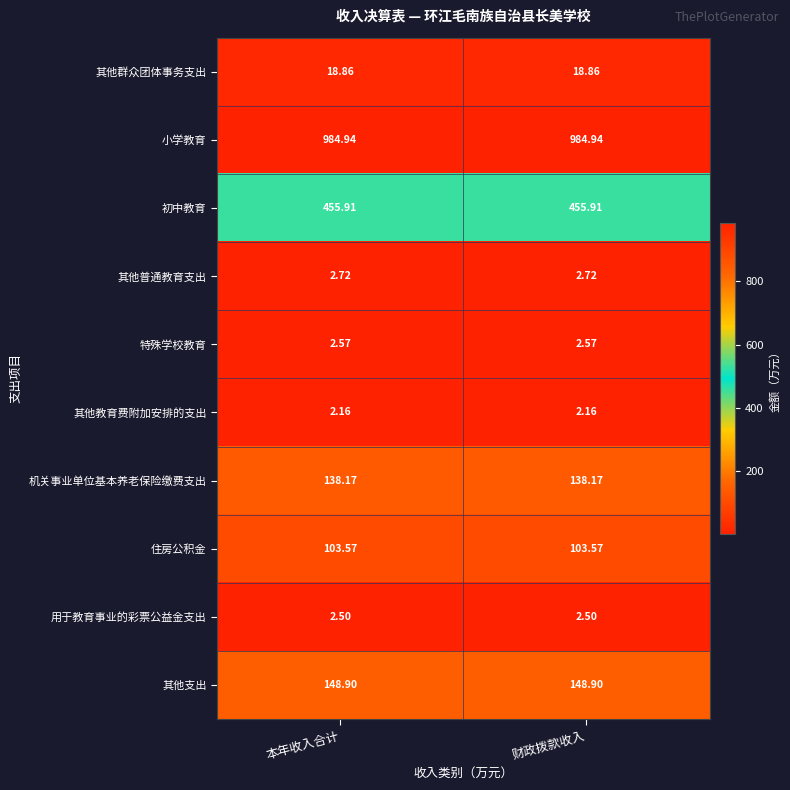

Rank the series at 财政拨款收入 from lowest to highest value.

其他教育费附加安排的支出, 用于教育事业的彩票公益金支出, 特殊学校教育, 其他普通教育支出, 其他群众团体事务支出, 住房公积金, 机关事业单位基本养老保险缴费支出, 其他支出, 初中教育, 小学教育